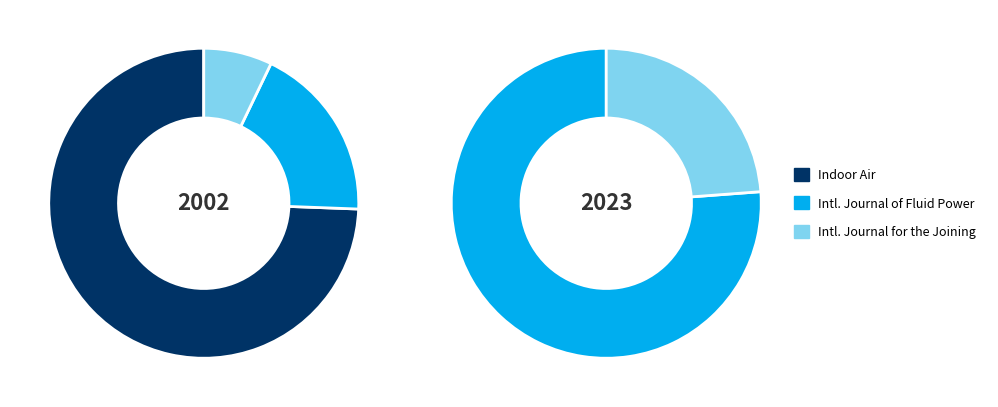

Which slice is the largest?

Indoor Air